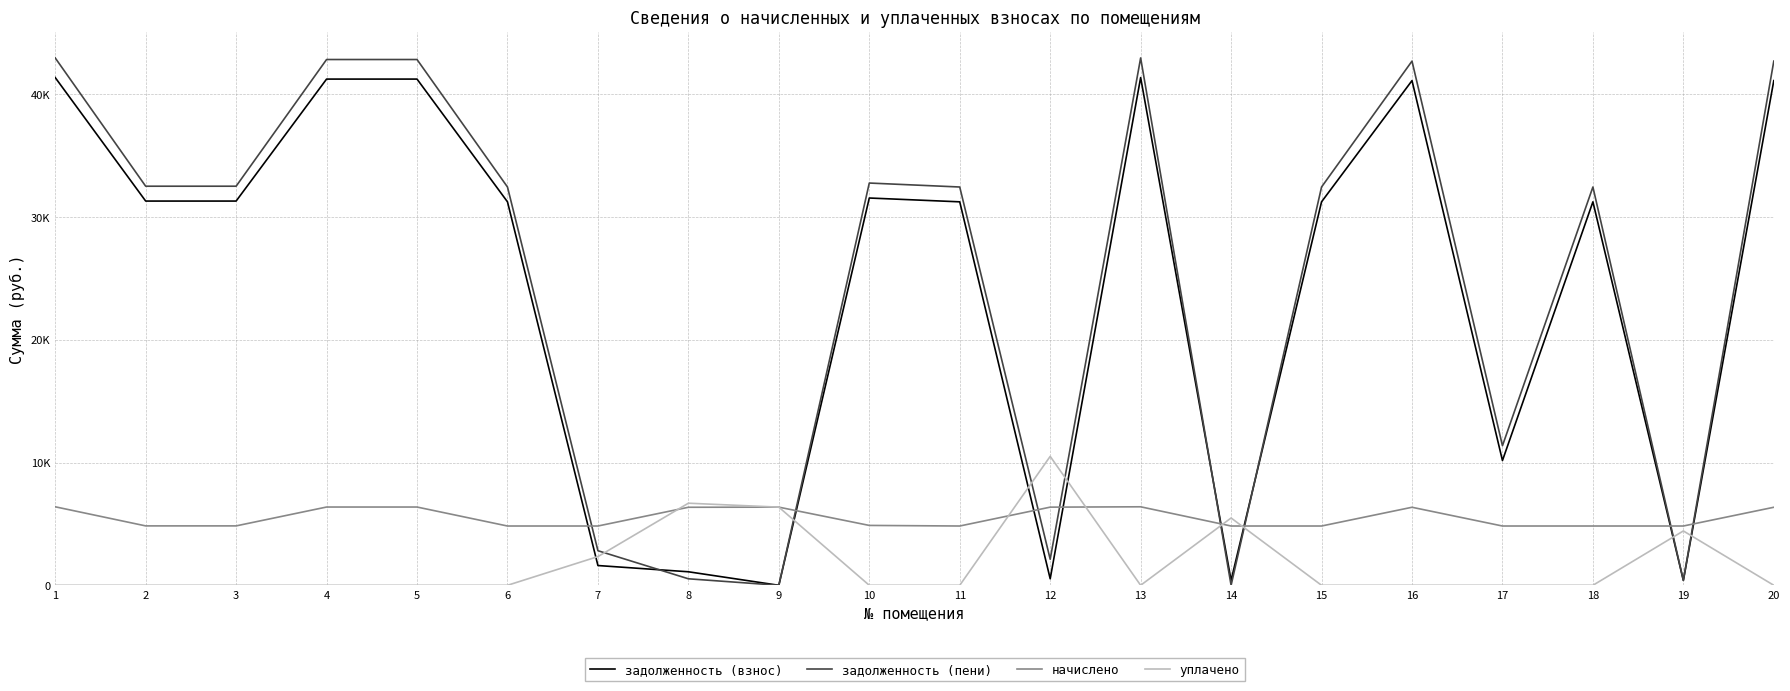

At 18, list the series in order from largest to smallest.

задолженность (пени), задолженность (взнос), начислено, уплачено